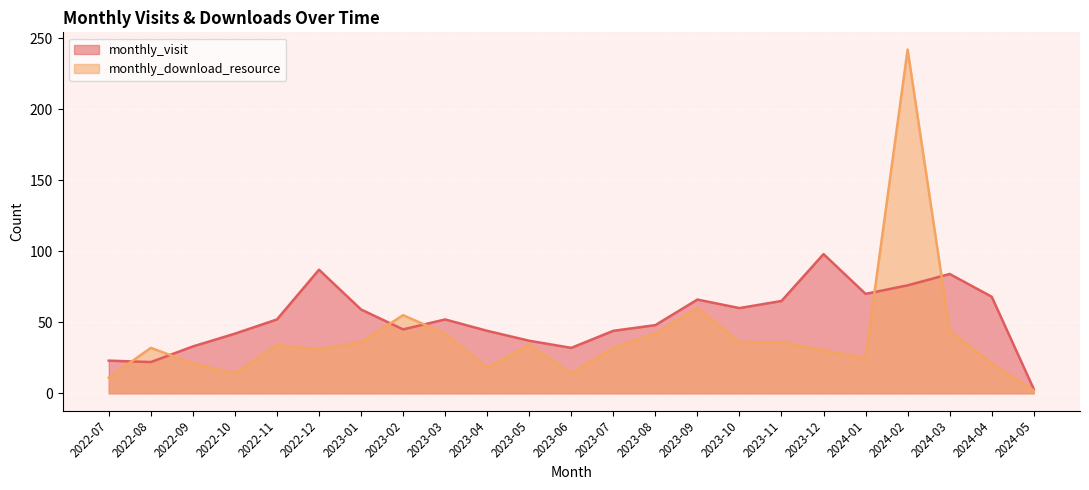

How many lines are shown in the chart?

2